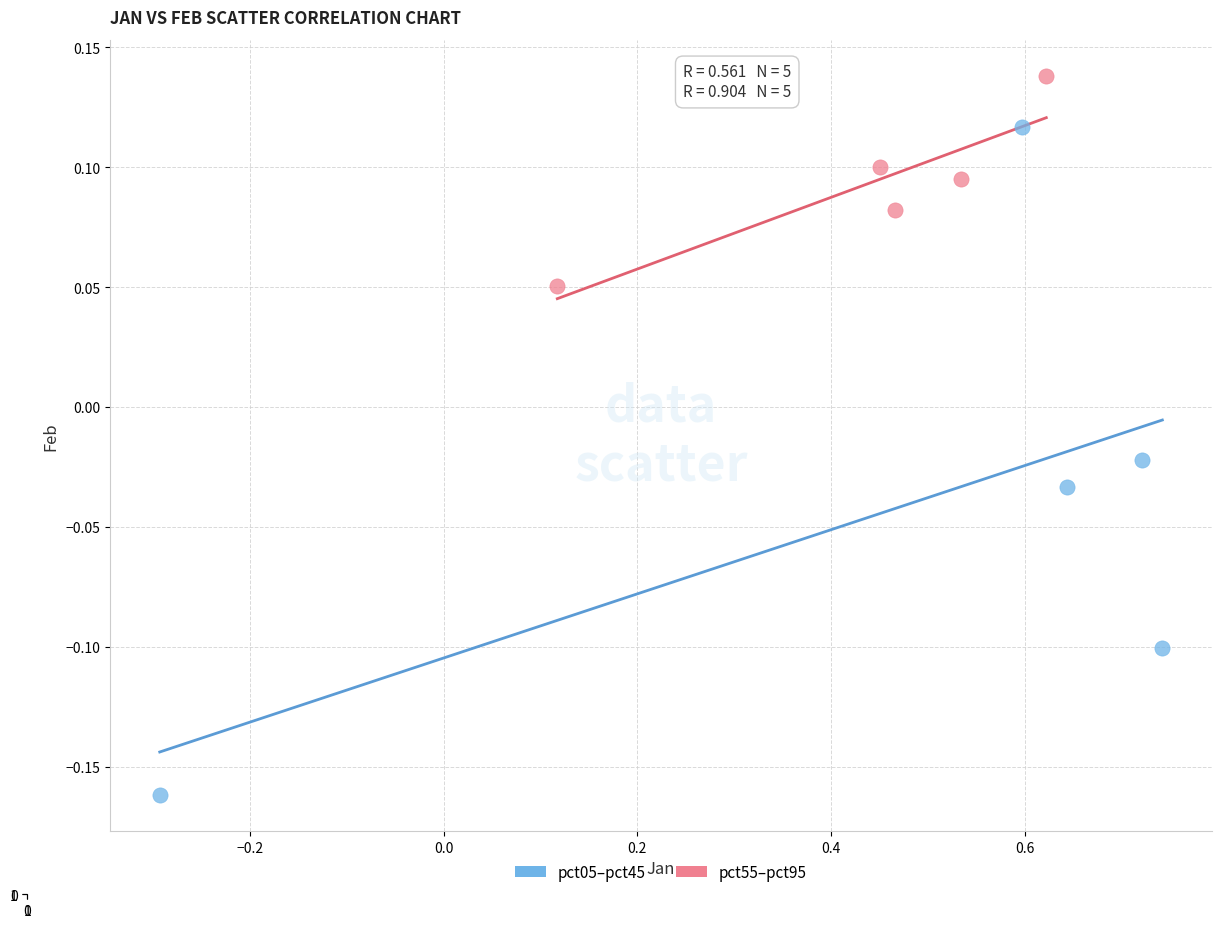

Which series contains the highest Y value?

pct55–pct95